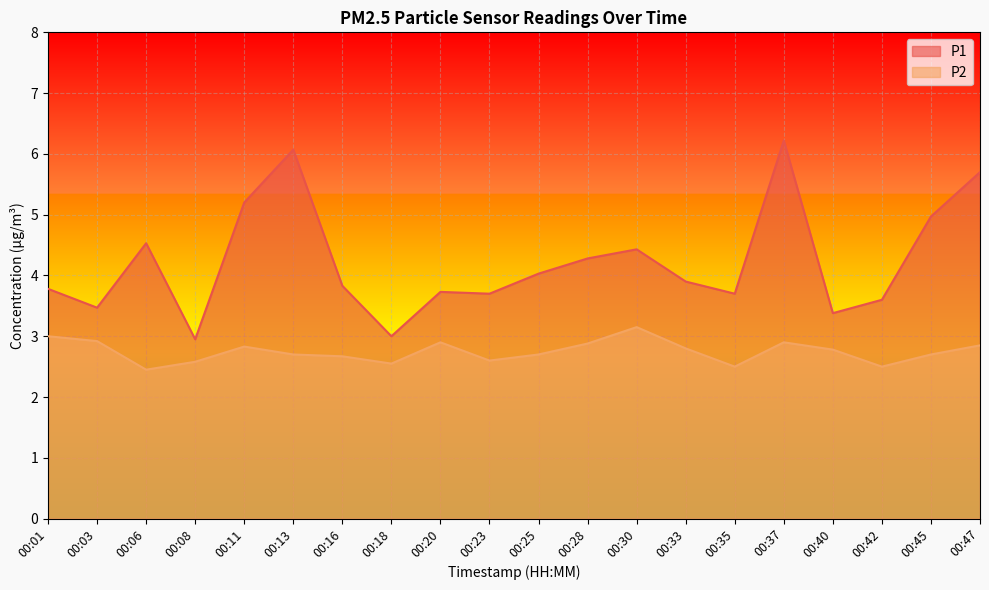

What is the average value of the P2_line series?

2.7